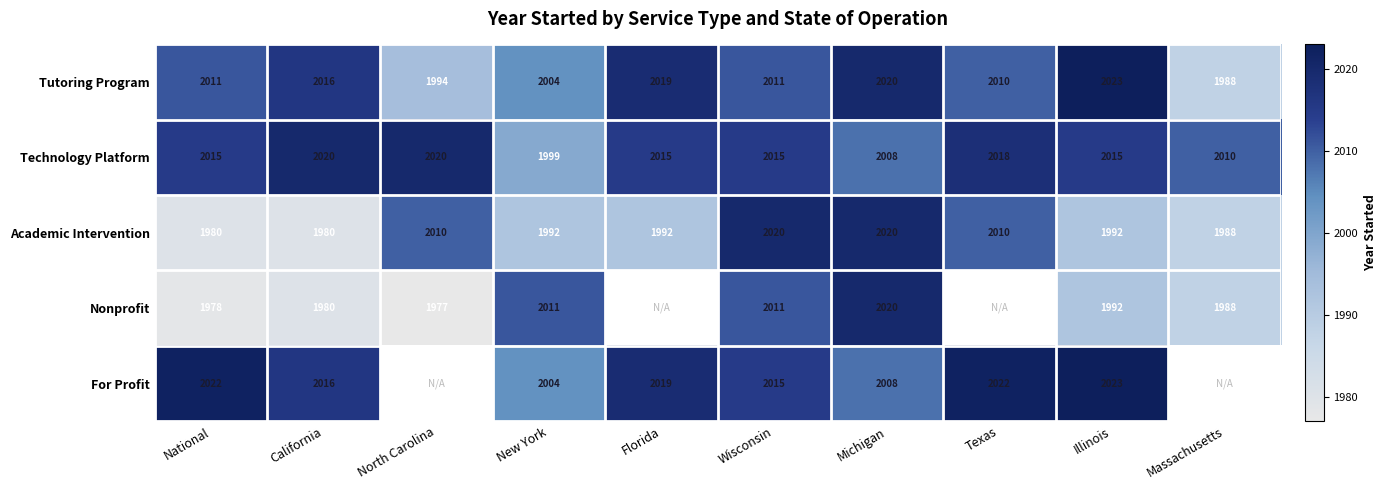

At National, list the series in order from smallest to largest.

Nonprofit, Academic Intervention, Tutoring Program, Technology Platform, For Profit